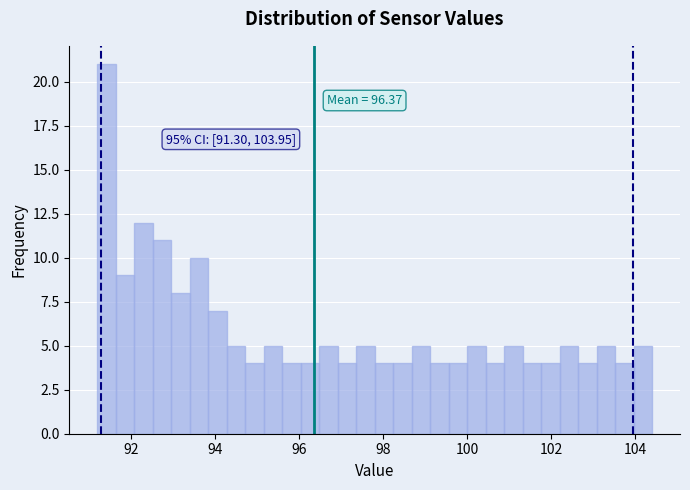

Around what value on the x-axis is the tallest bar? Give the approximate position of its centre, as read against the axis.

91.4